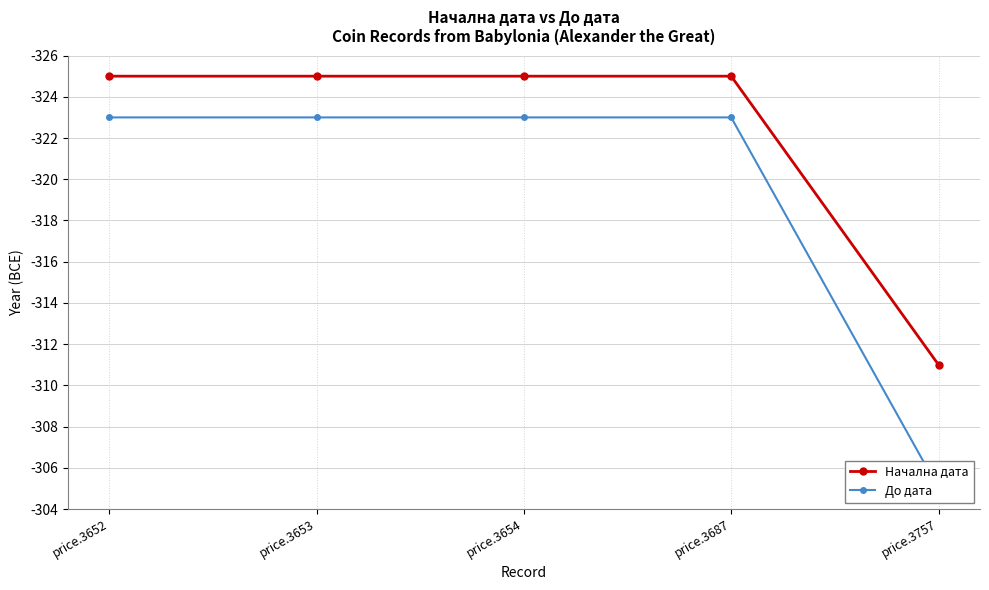

Between price.3653 and price.3687, which series saw the biggest shift?

Начална дата